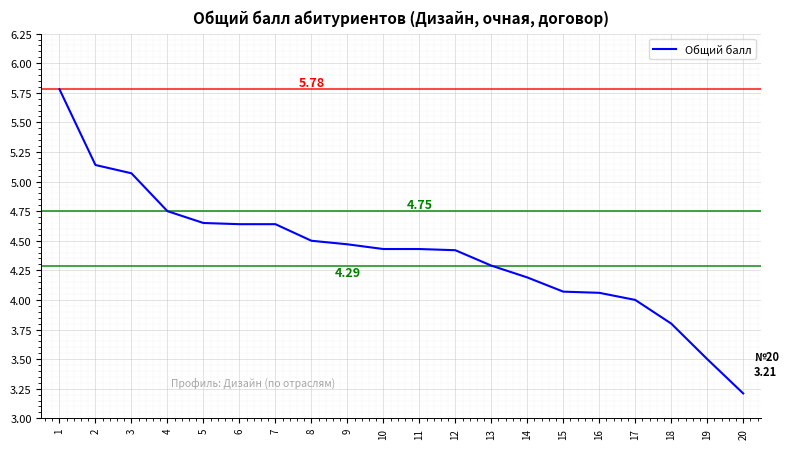

What is the difference between the values at 15 and 5?

0.6